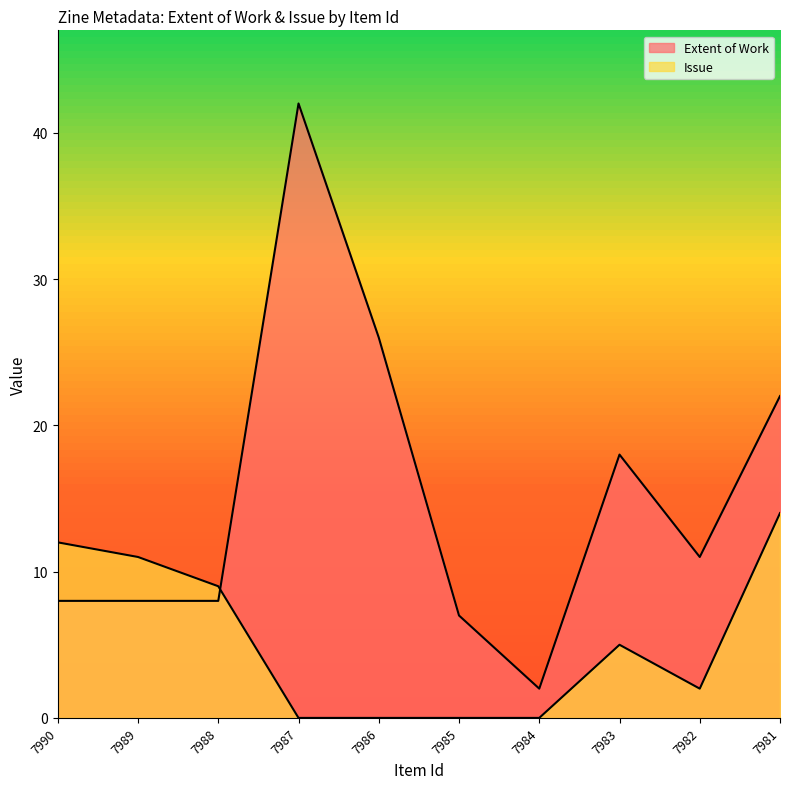

Does the chart have visible grid lines?

No